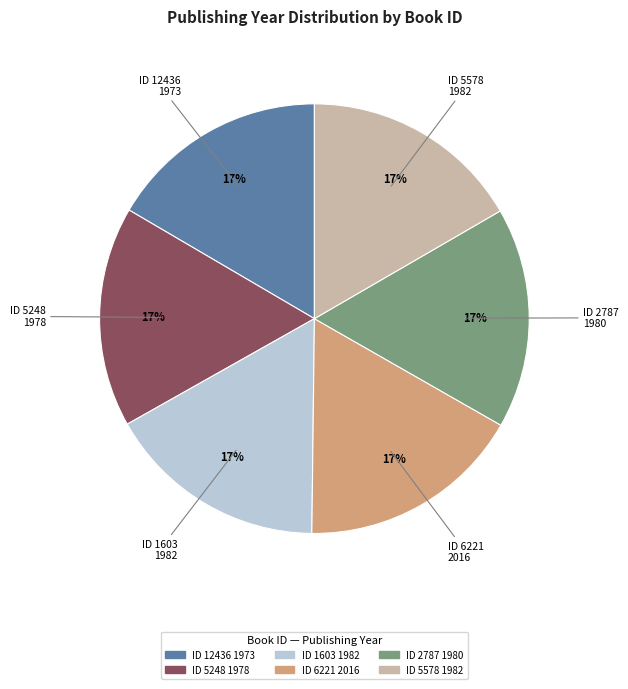

True or false: ID 6221 2016 accounts for 29% of the total.

False